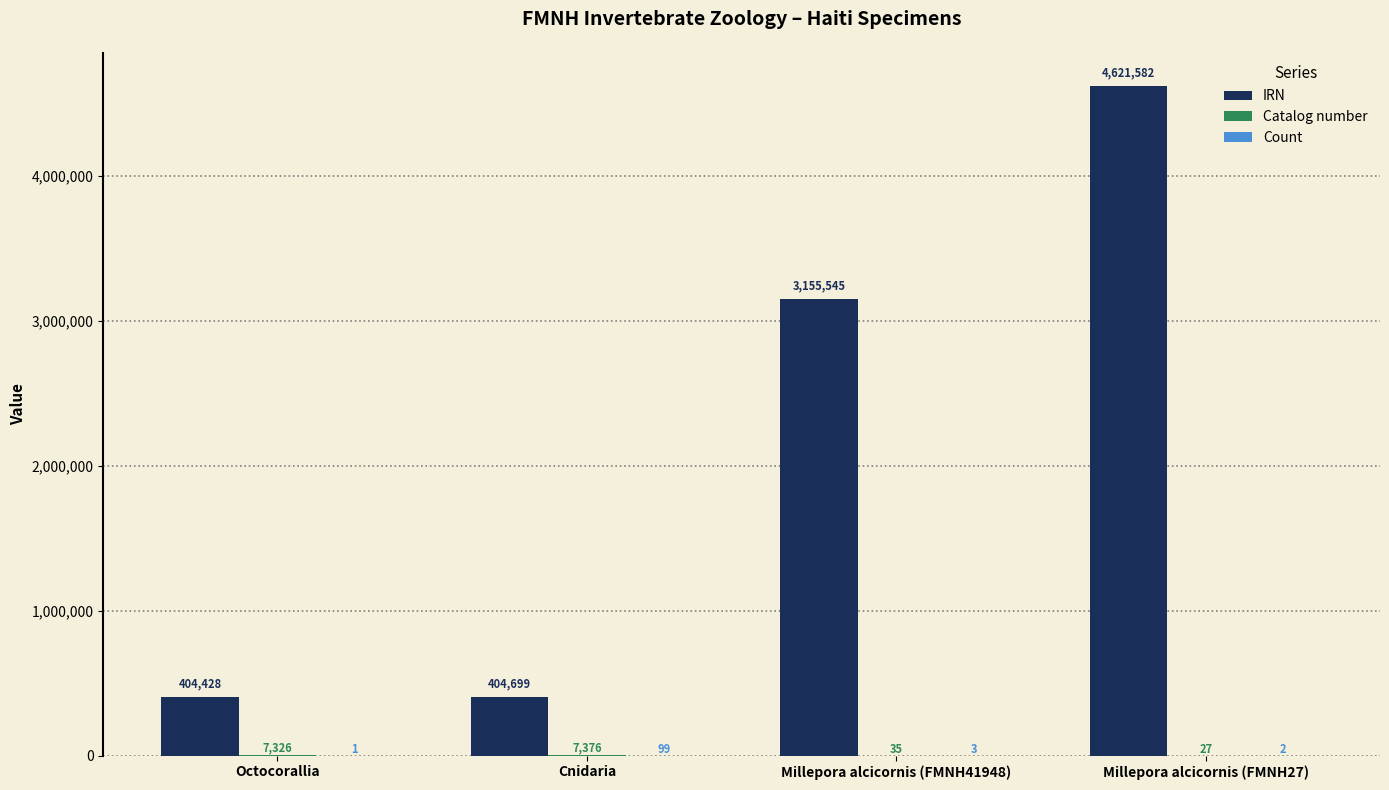

What is the total value across all series at Octocorallia?

411755